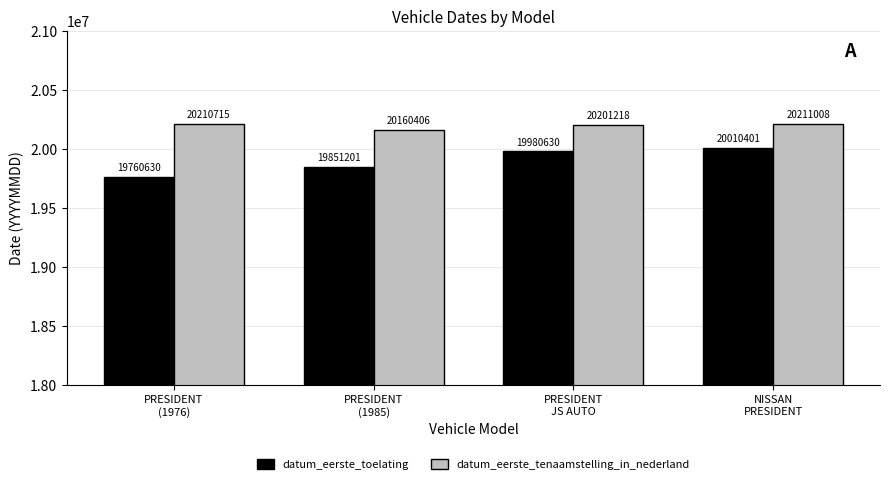

Read the datum_eerste_toelating value at PRESIDENT
(1976), to the nearest 100.

19760600